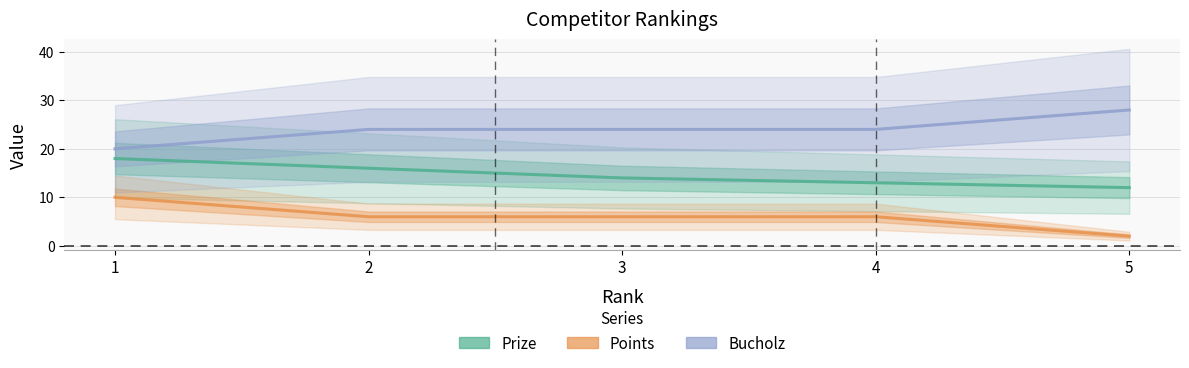

What are all the series names shown in the legend?

Prize, Points, Bucholz